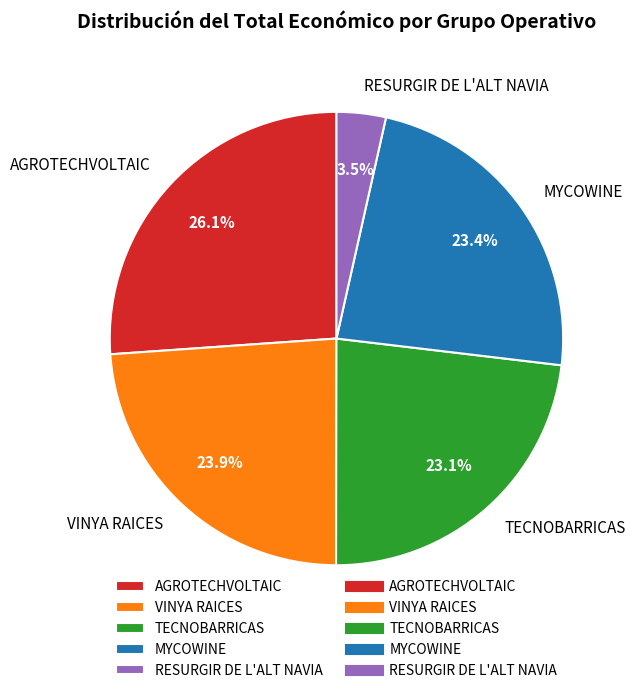

Does VINYA RAICES represent more than half of the total?

No